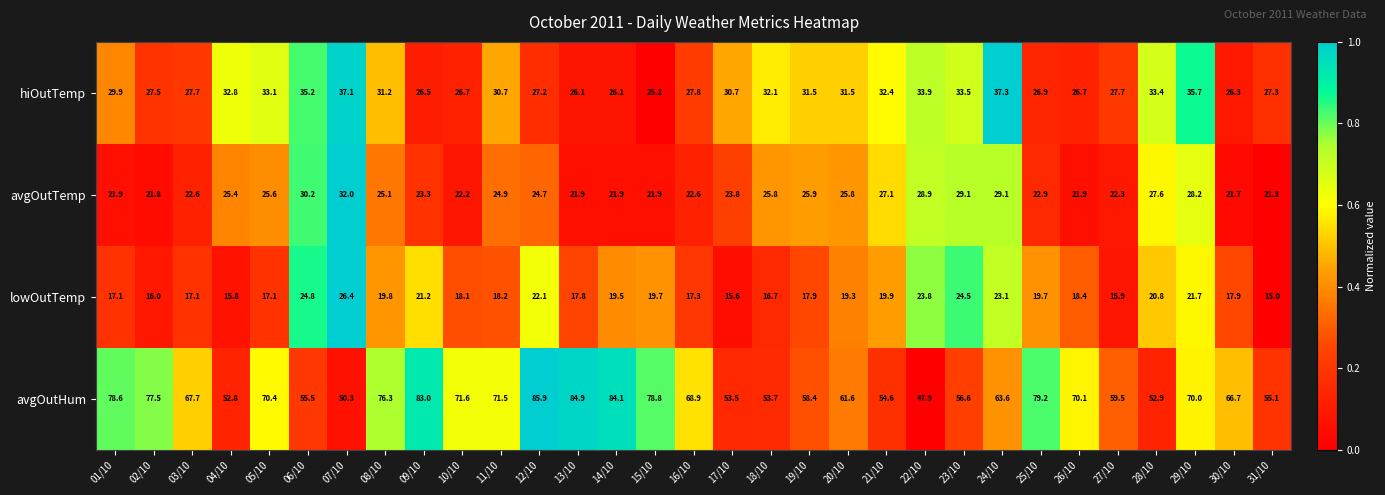

What is the sum of the lowOutTemp values at 08/10 and 22/10?

43.6